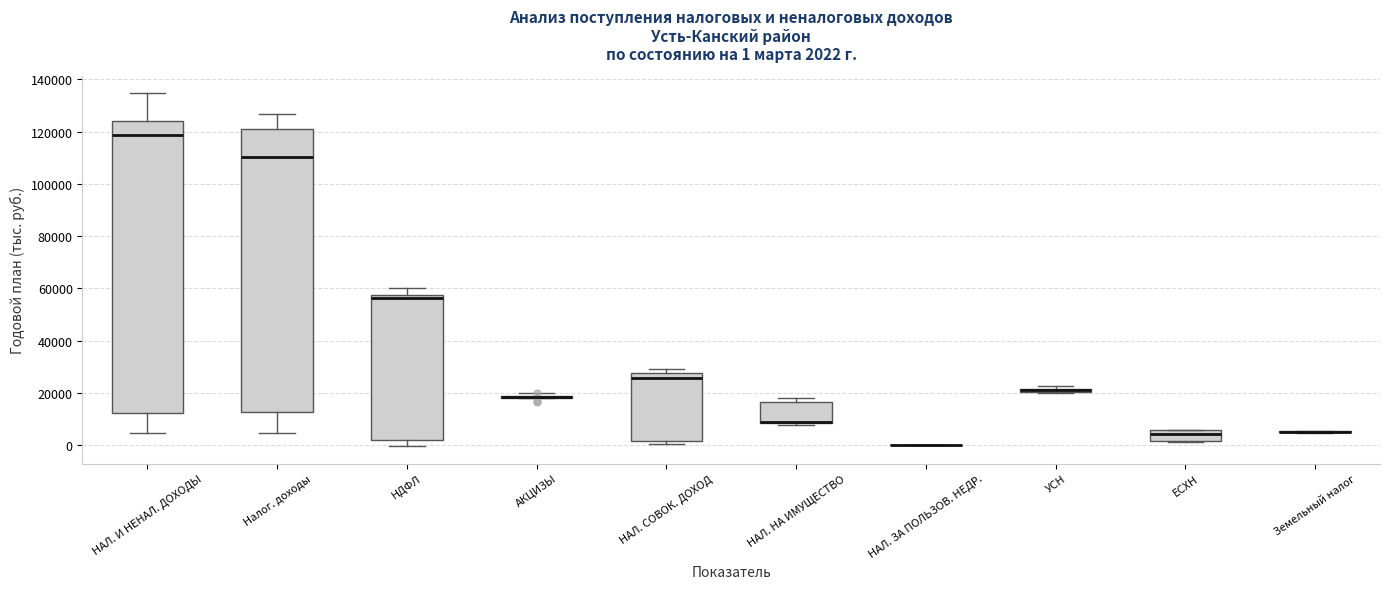

Comparing the boxes themselves (not the whiskers), which one is the tallest?

НАЛ. И НЕНАЛ. ДОХОДЫ